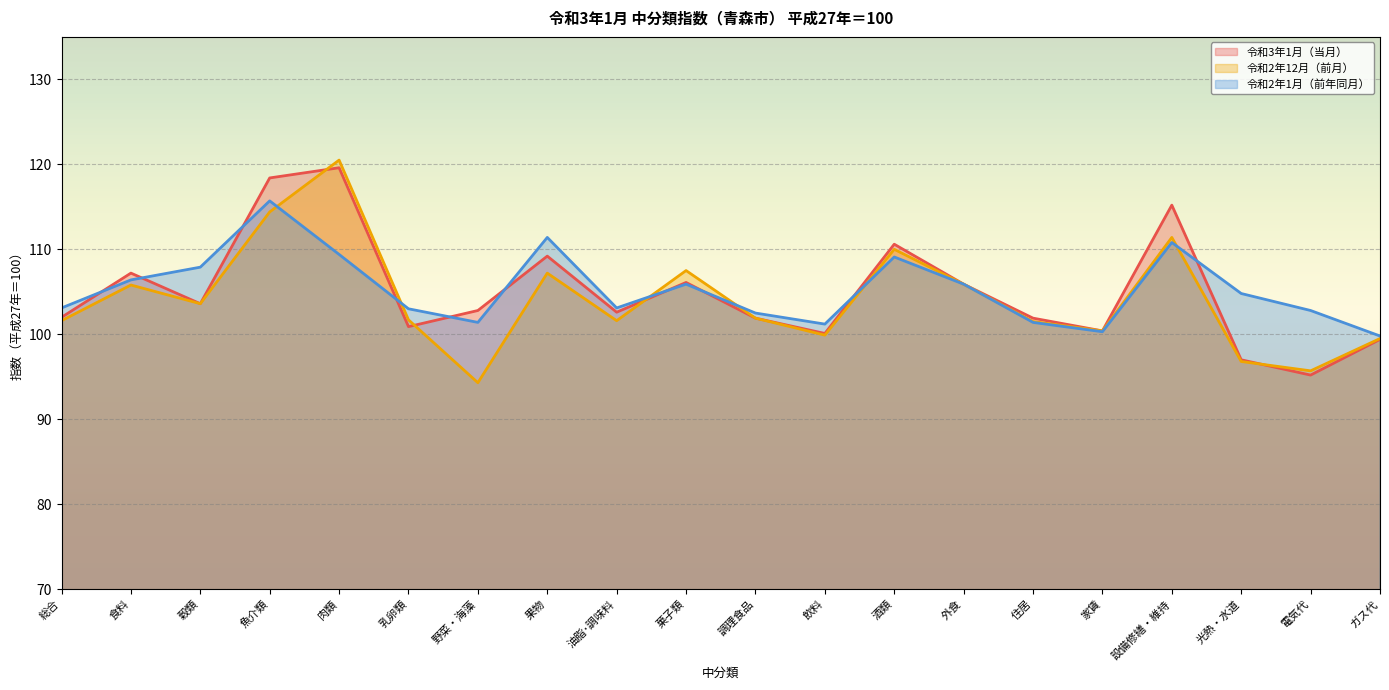

In 令和2年12月（前月）, how many points are higher than both neighbors (excluding endpoints)?

6